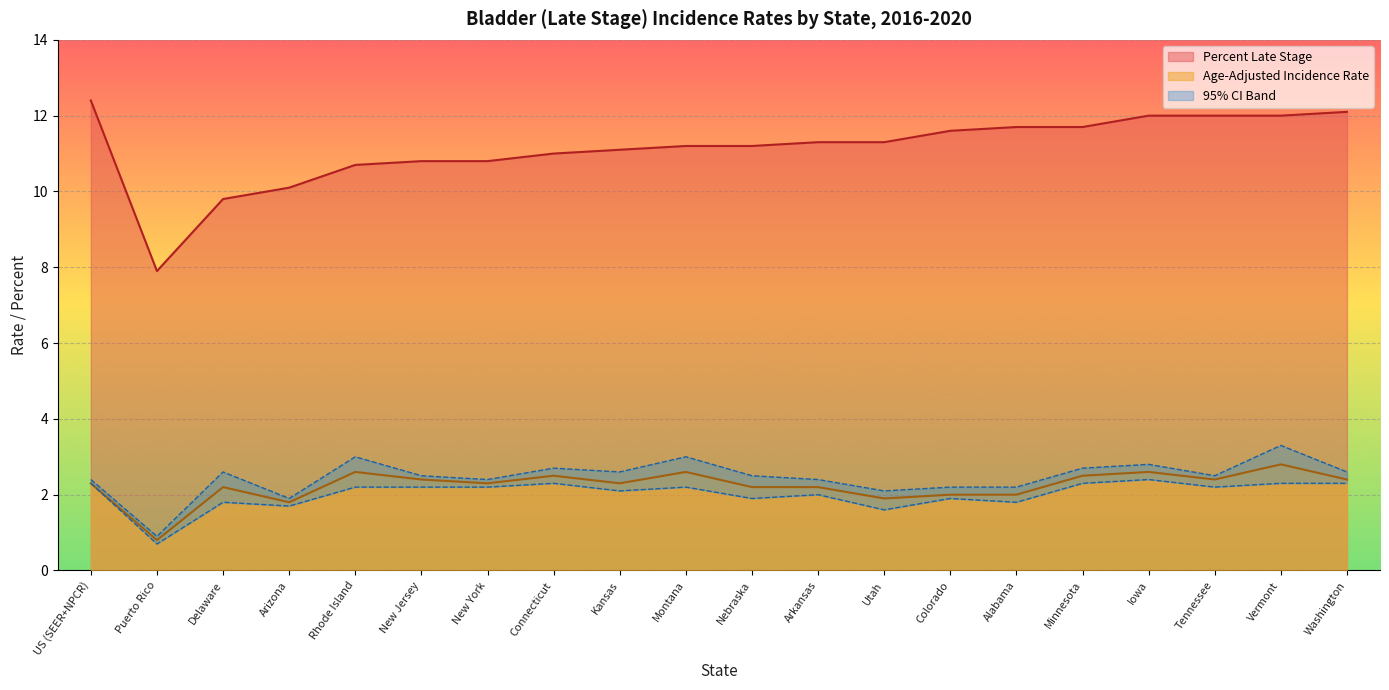

Which category has the lowest value in the Upper 95% CI series?

Puerto Rico